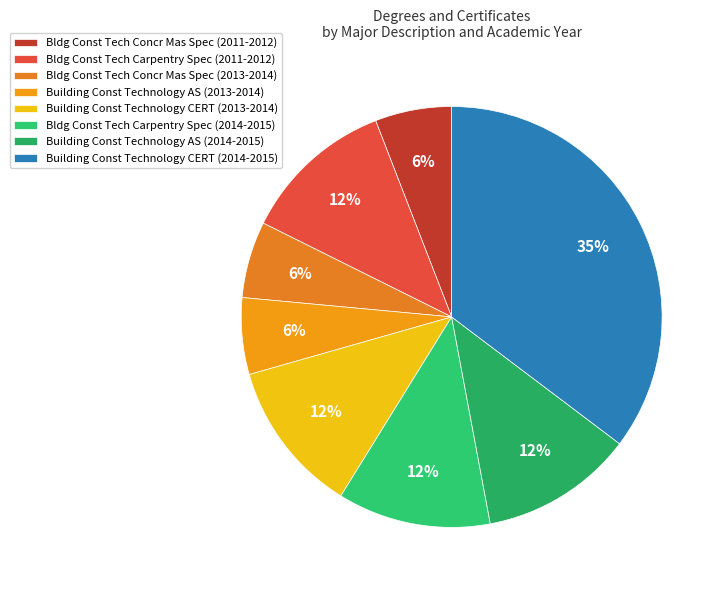

How many slices are in this pie chart?

8